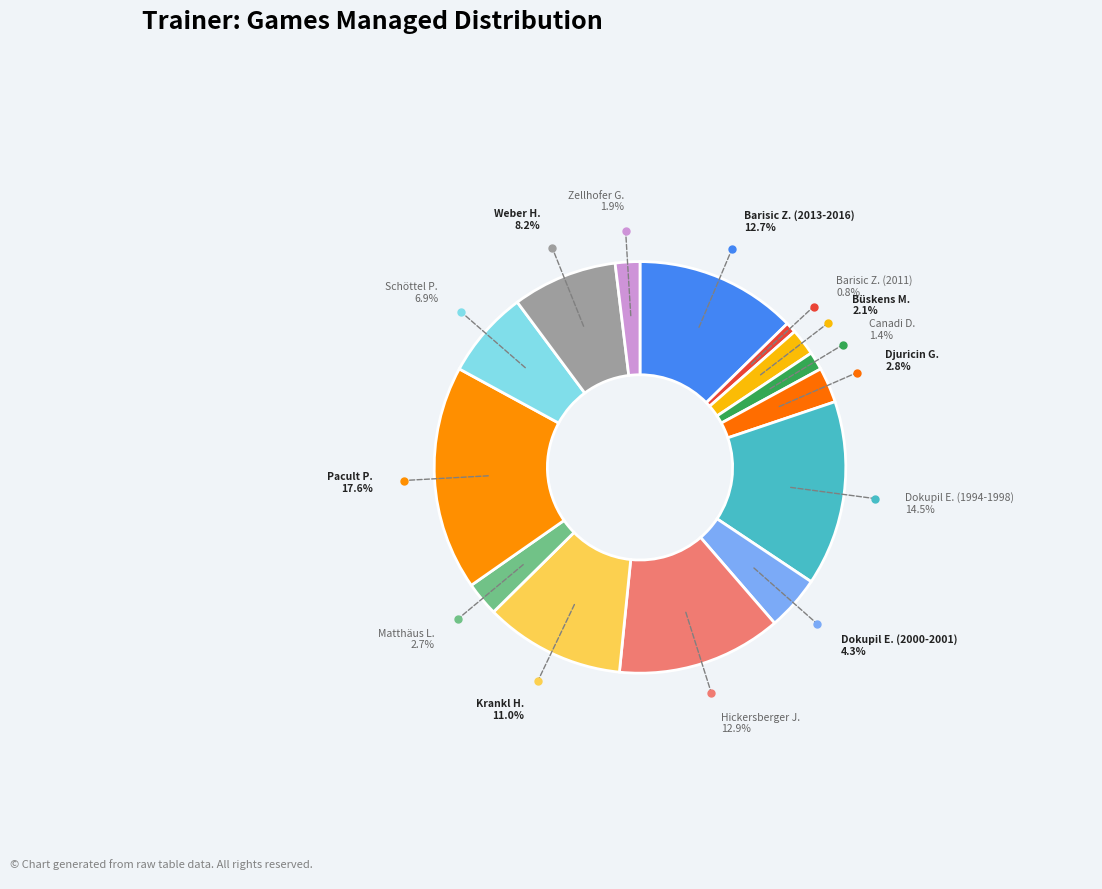

Count the number of slices in the pie.

14